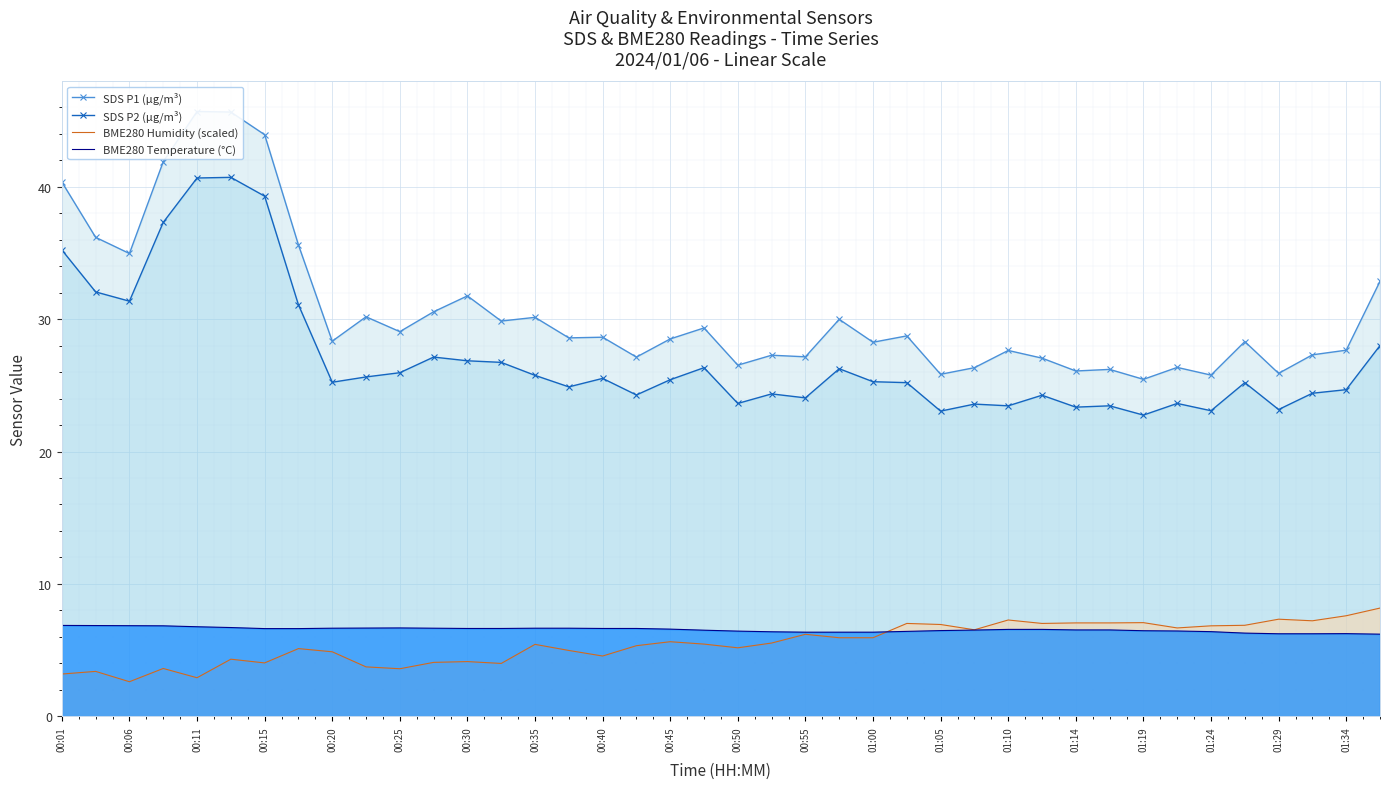

True or false: SDS P1 (µg/m³) and BME280 Humidity (scaled) cross at least once.

False